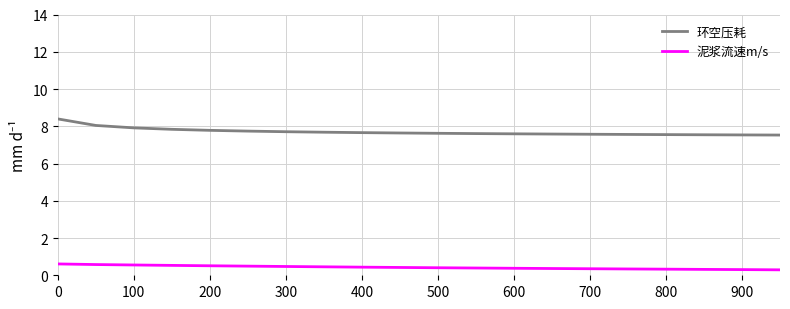

What is the greatest value displayed?

8.4